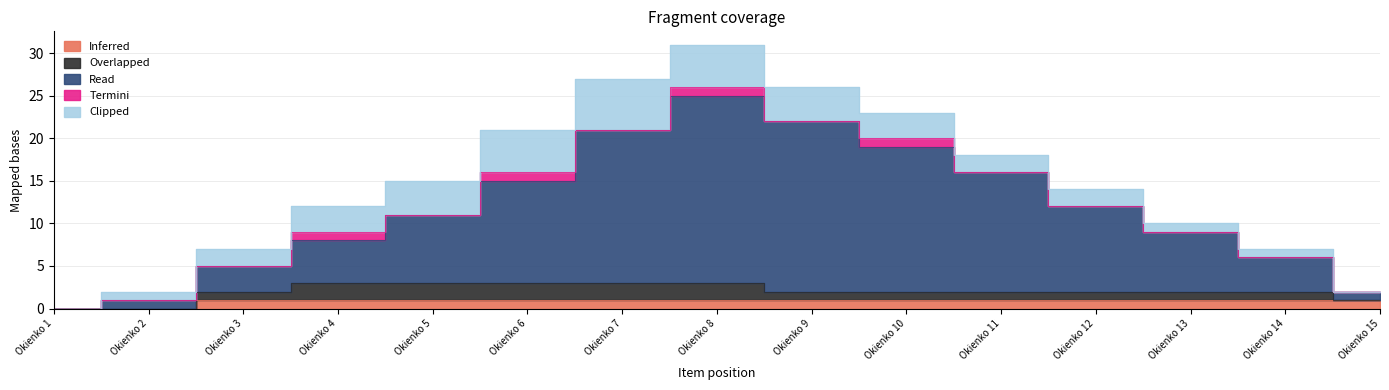

What is the sum of all Inferred values?

13